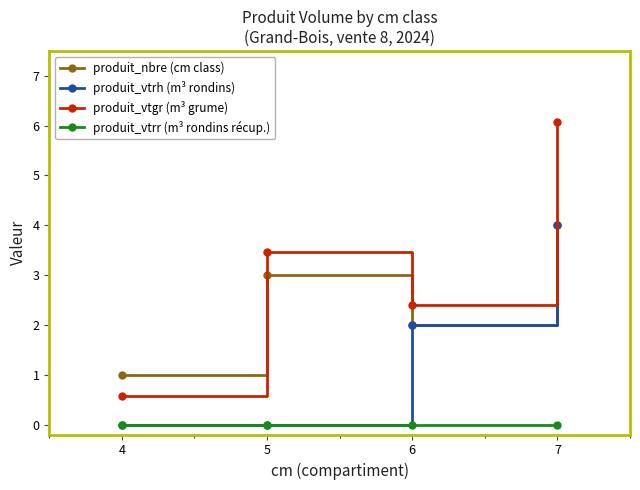

Rank the series by their average value, from highest to lowest.

produit_vtgr (m³ grume), produit_nbre (cm class), produit_vtrh (m³ rondins), produit_vtrr (m³ rondins récup.)